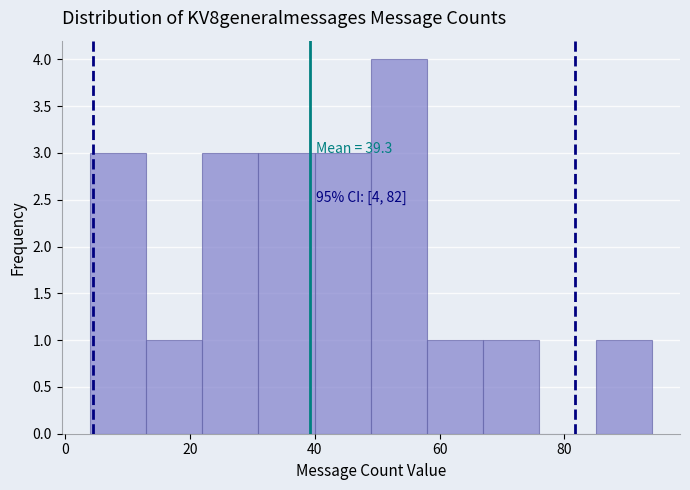

Which range on the x-axis has the tallest bar?

49 to 58